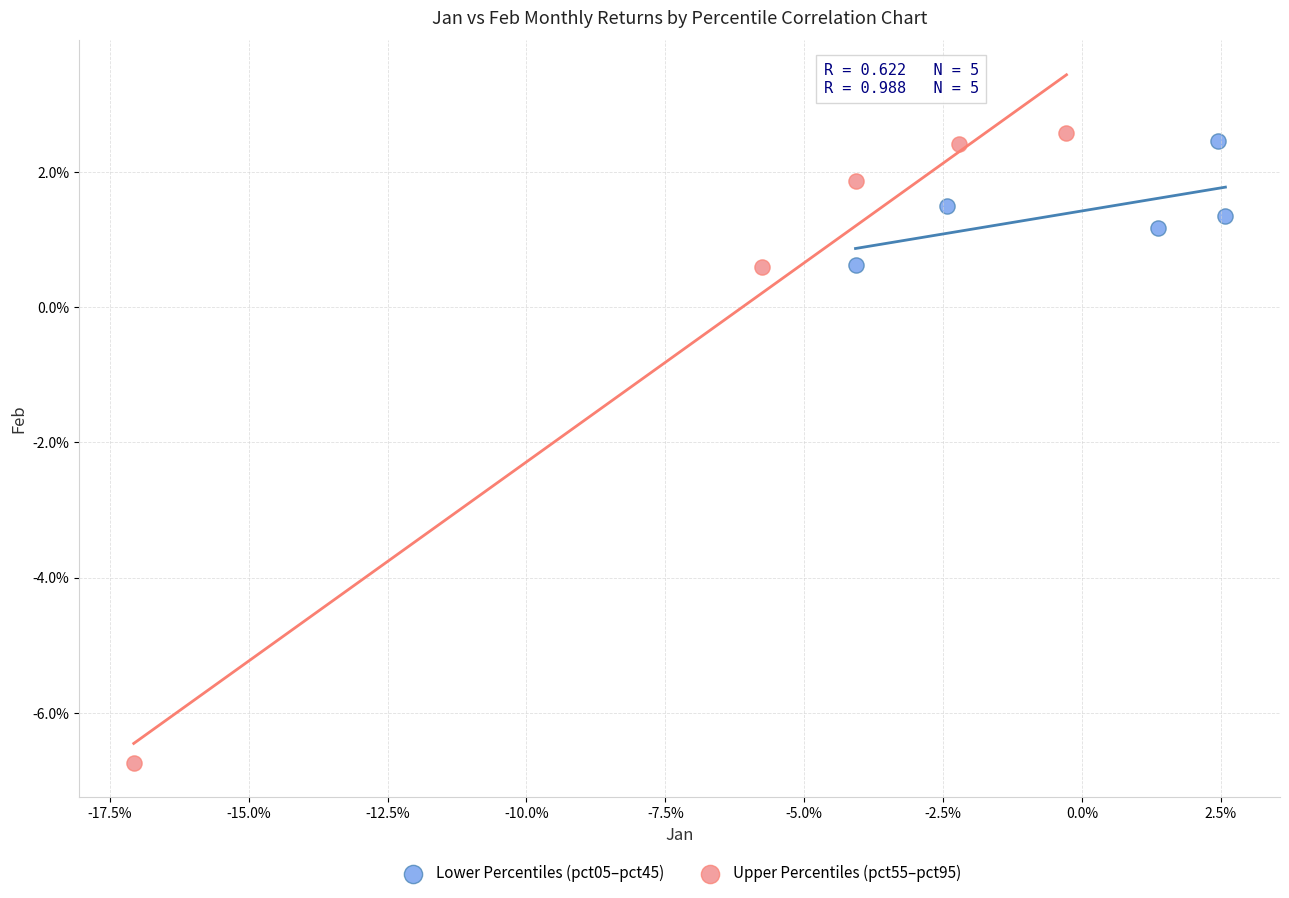

What are all the series names shown in the legend?

Lower Percentiles (pct05–pct45), Upper Percentiles (pct55–pct95)